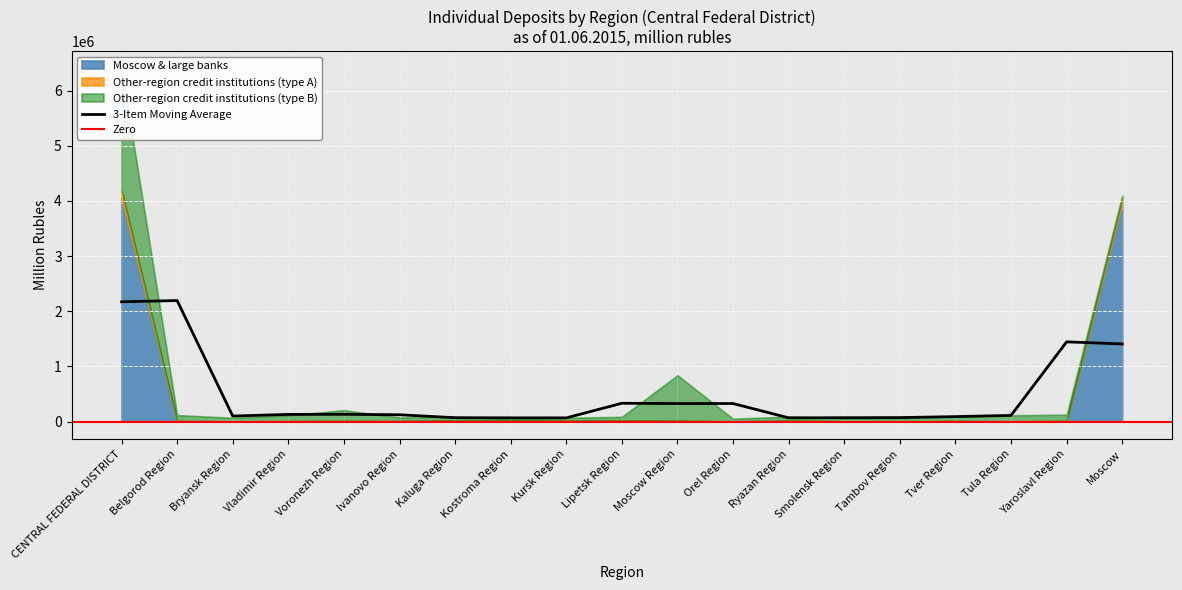

What position from the left is Kaluga Region?

7